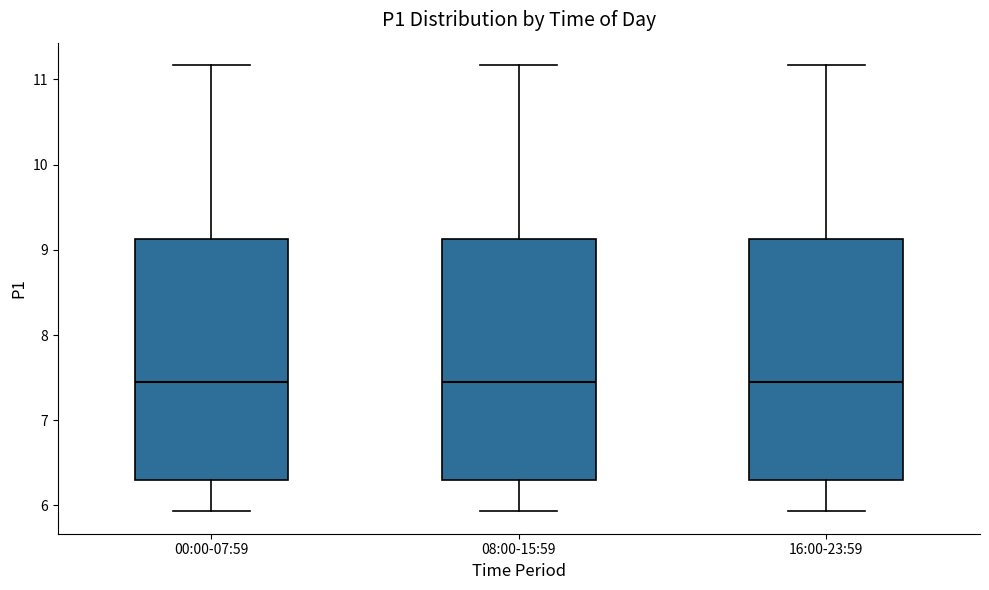

Where does the median line of the box for 00:00-07:59 sit on the y-axis? The values are not printed on the chart, so give them approximately, as read against the axis.

7.5